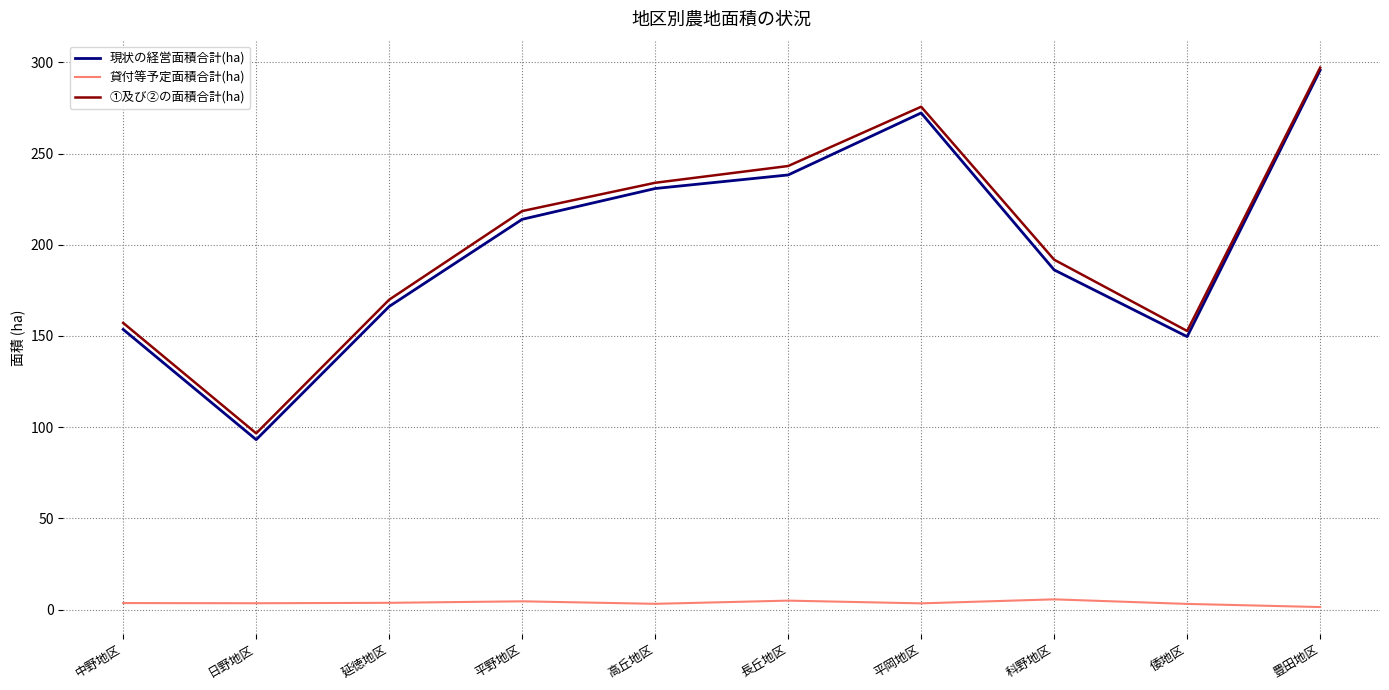

Which series has the largest total across all categories?

①及び②の面積合計(ha)